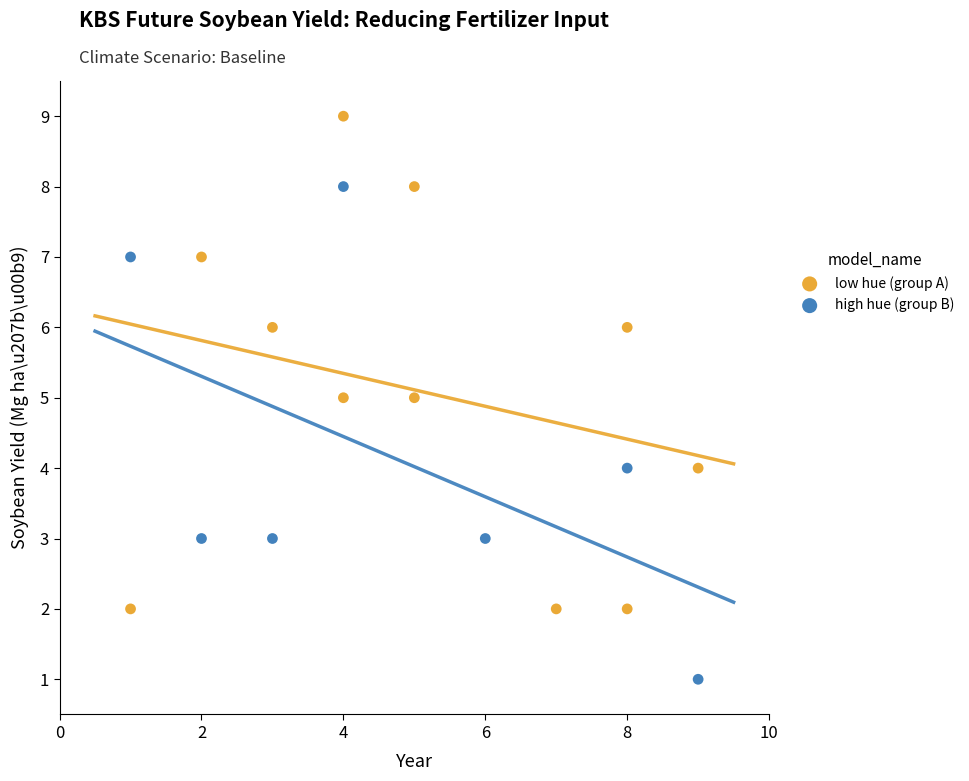

Which series contains the highest Y value?

low hue (group A)